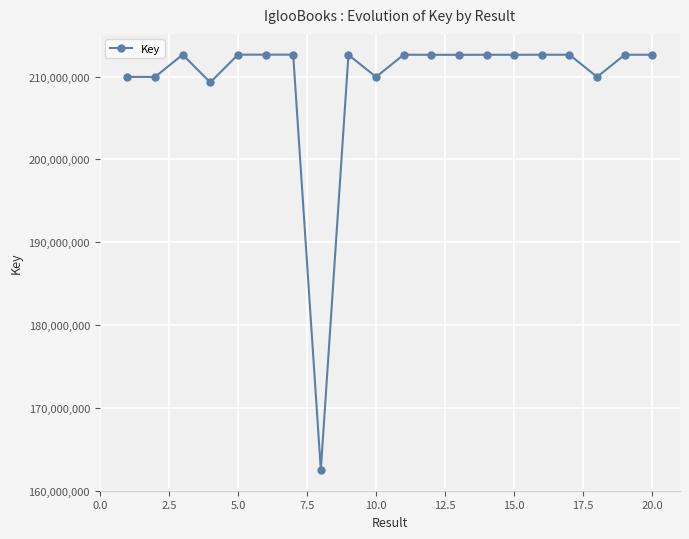

Count the number of categories in the chart.

20